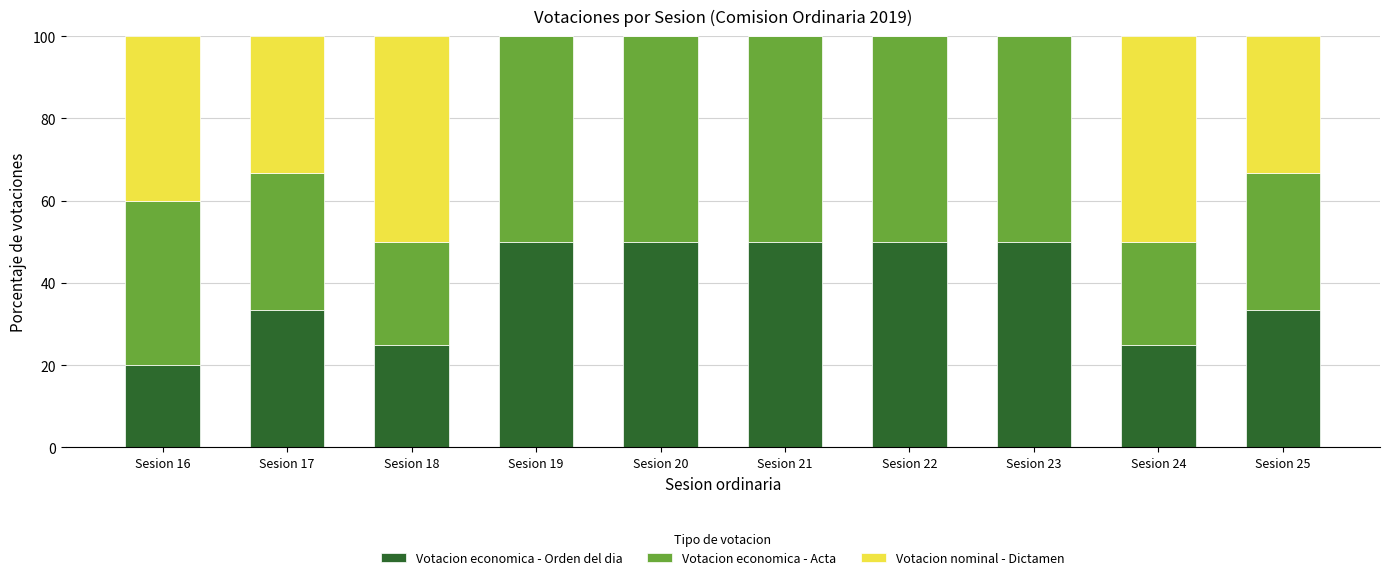

What value does the Votacion economica - Orden del dia series have at Sesion 20?

50.0